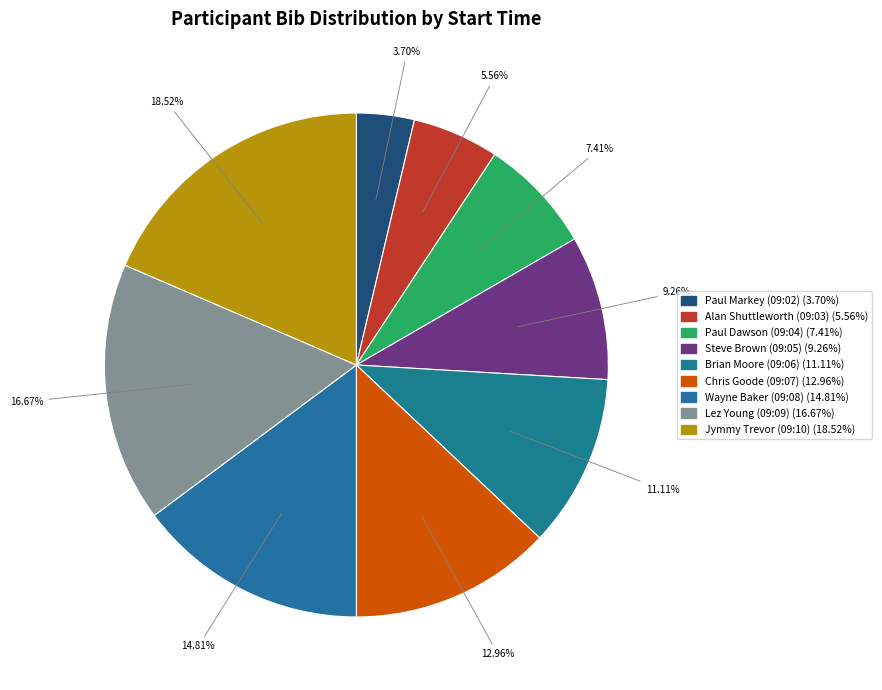

To the nearest percent, what is the combined percentage of Steve Brown (09:05) and Paul Markey (09:02)?

13%